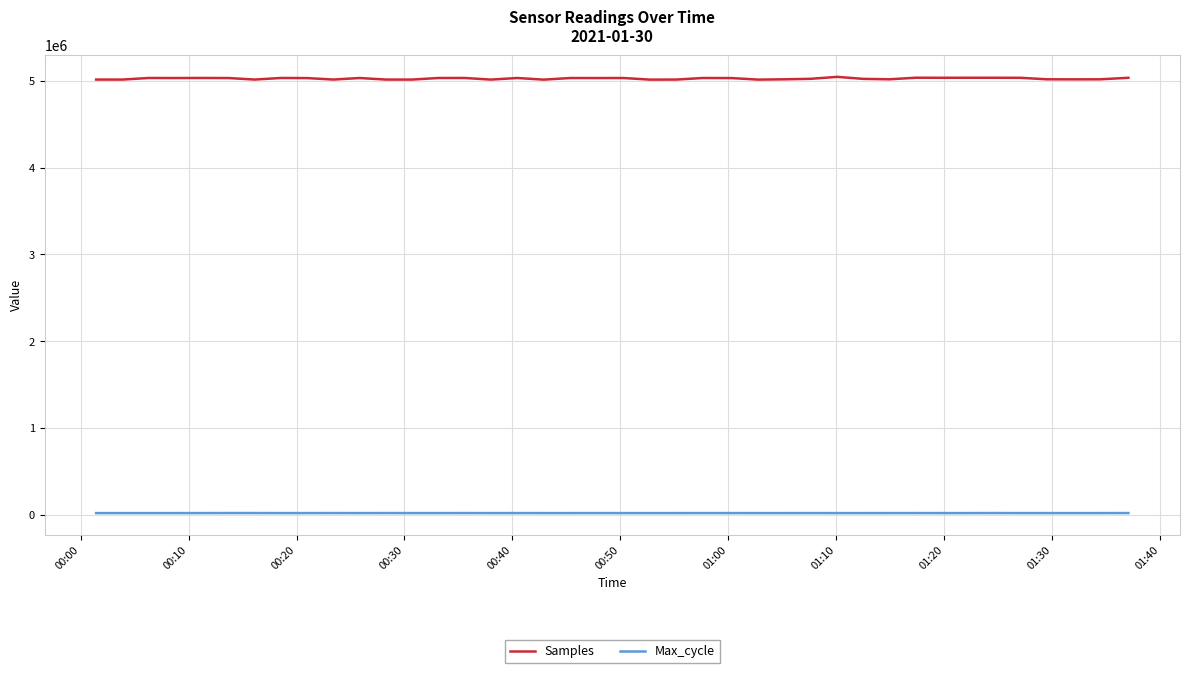

Which series has the largest total across all categories?

Samples